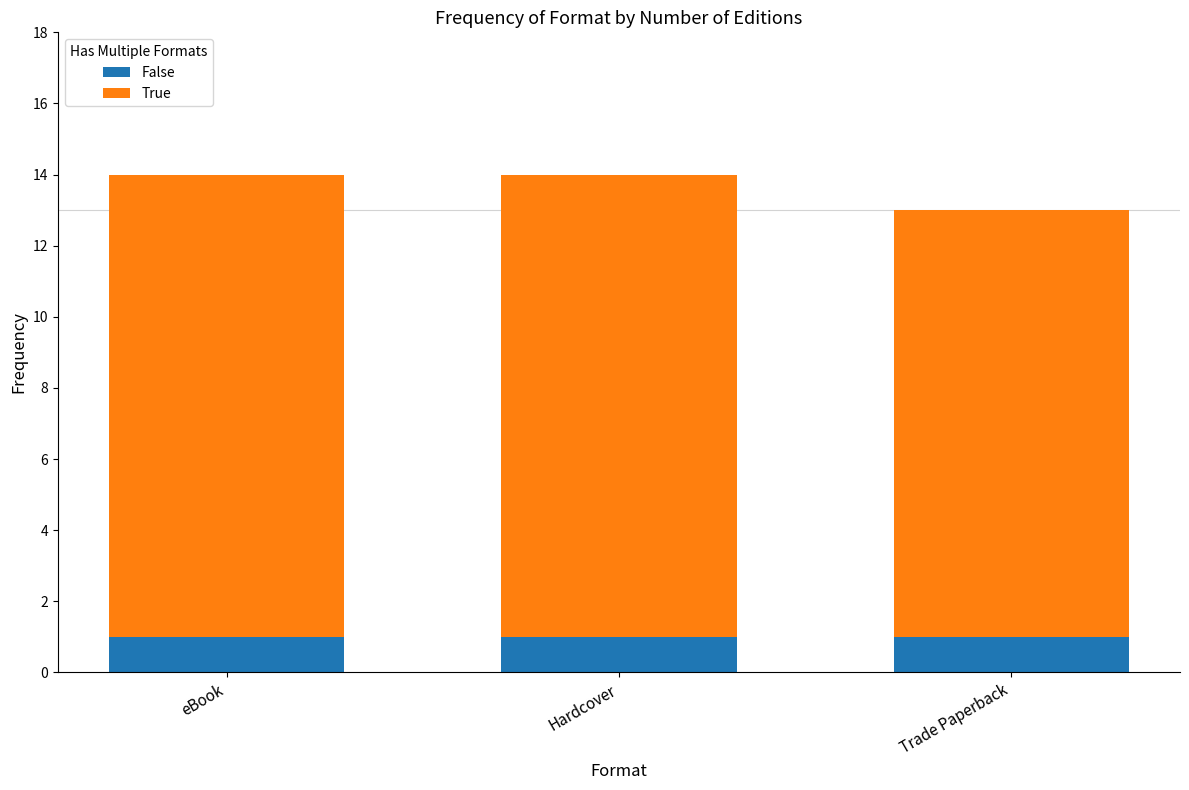

Are the bars grouped side by side (vs. stacked)?

No